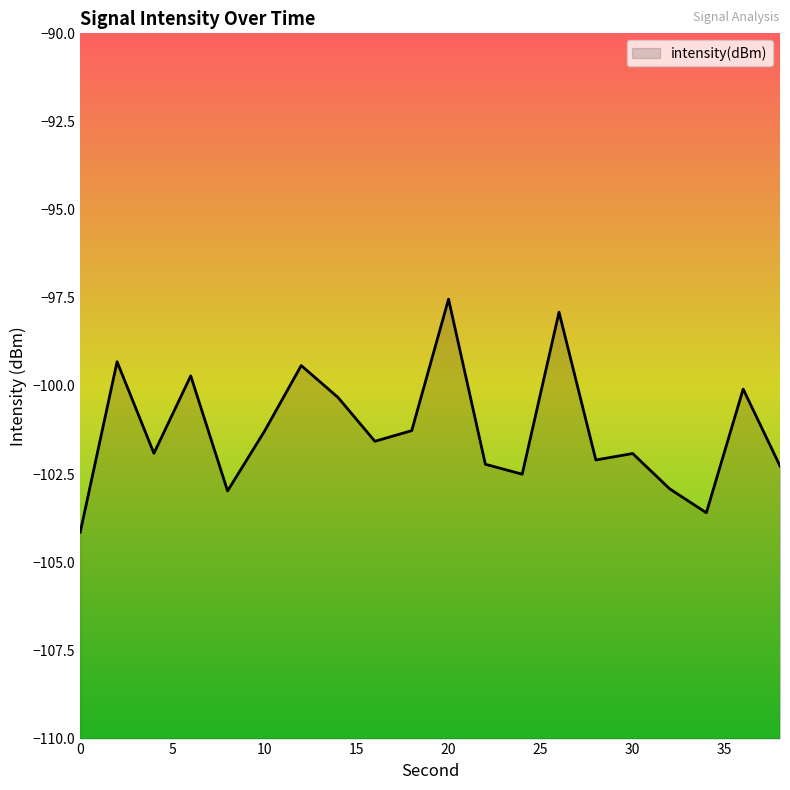

What is the sum of the values at 16 and 18?

-202.8